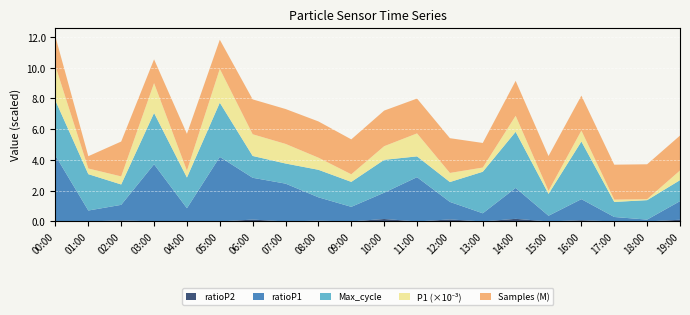

Is it true that ratioP2 equals 0.1 at 12:00?

True